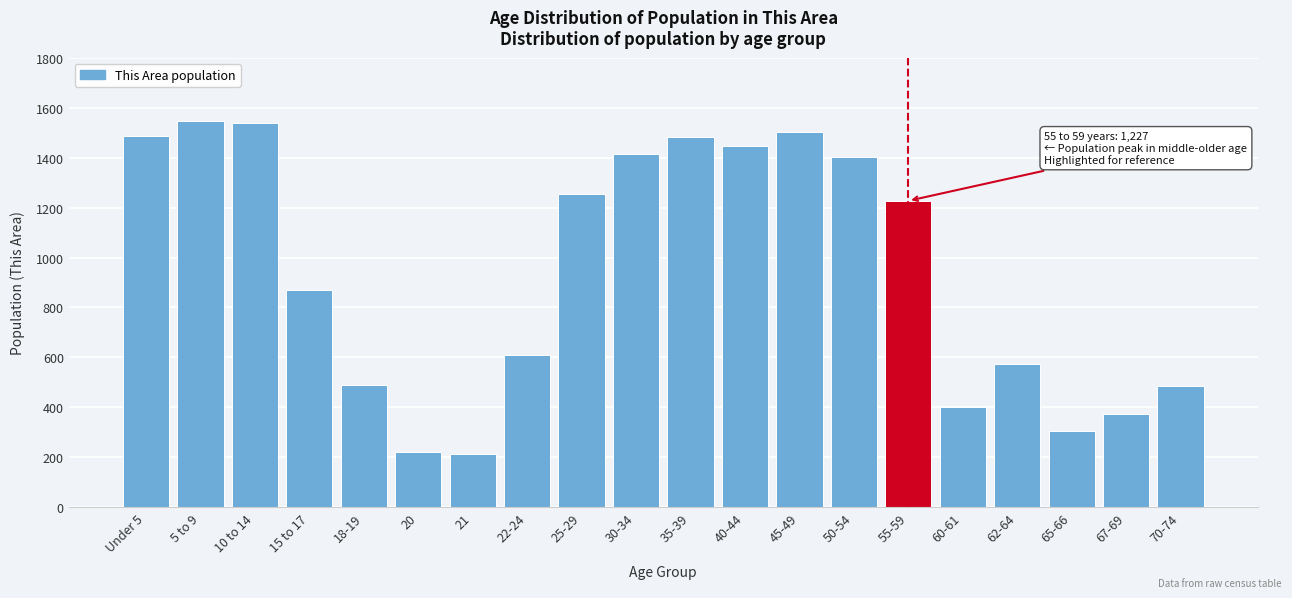

What is the smallest value displayed?

213